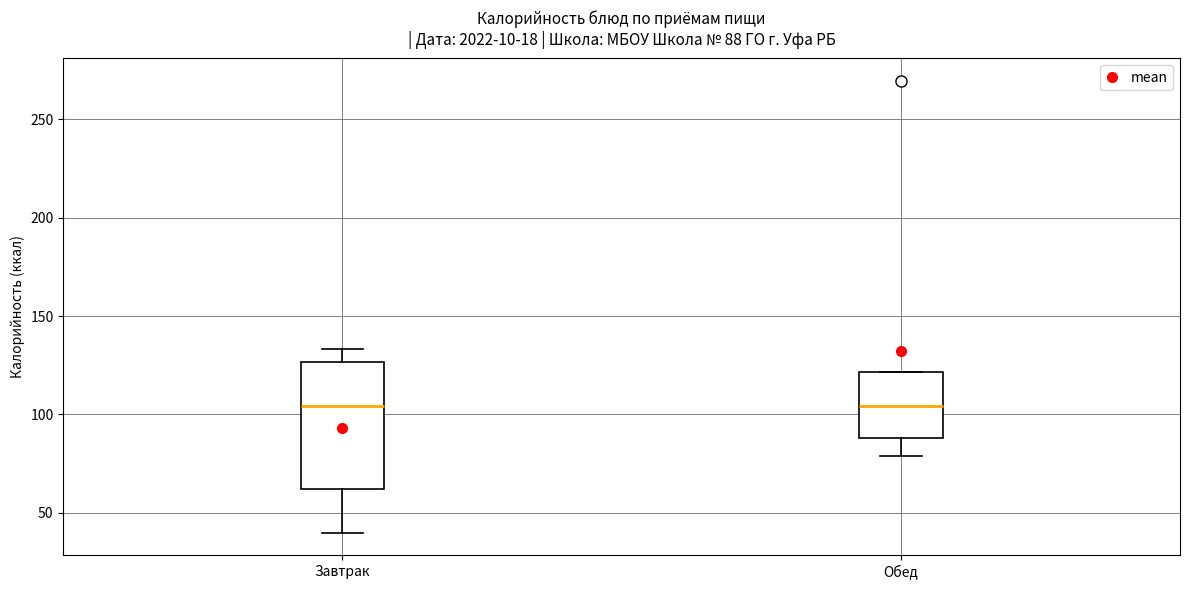

Which box is the tallest, from its lower edge to its upper edge?

Завтрак